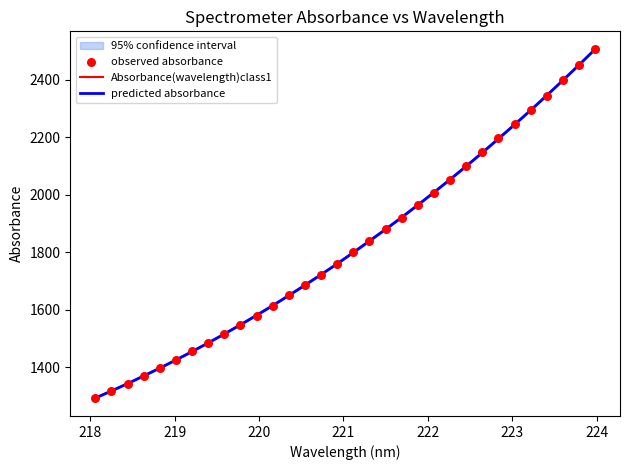

What is the highest value of the predicted absorbance series?

2506.5